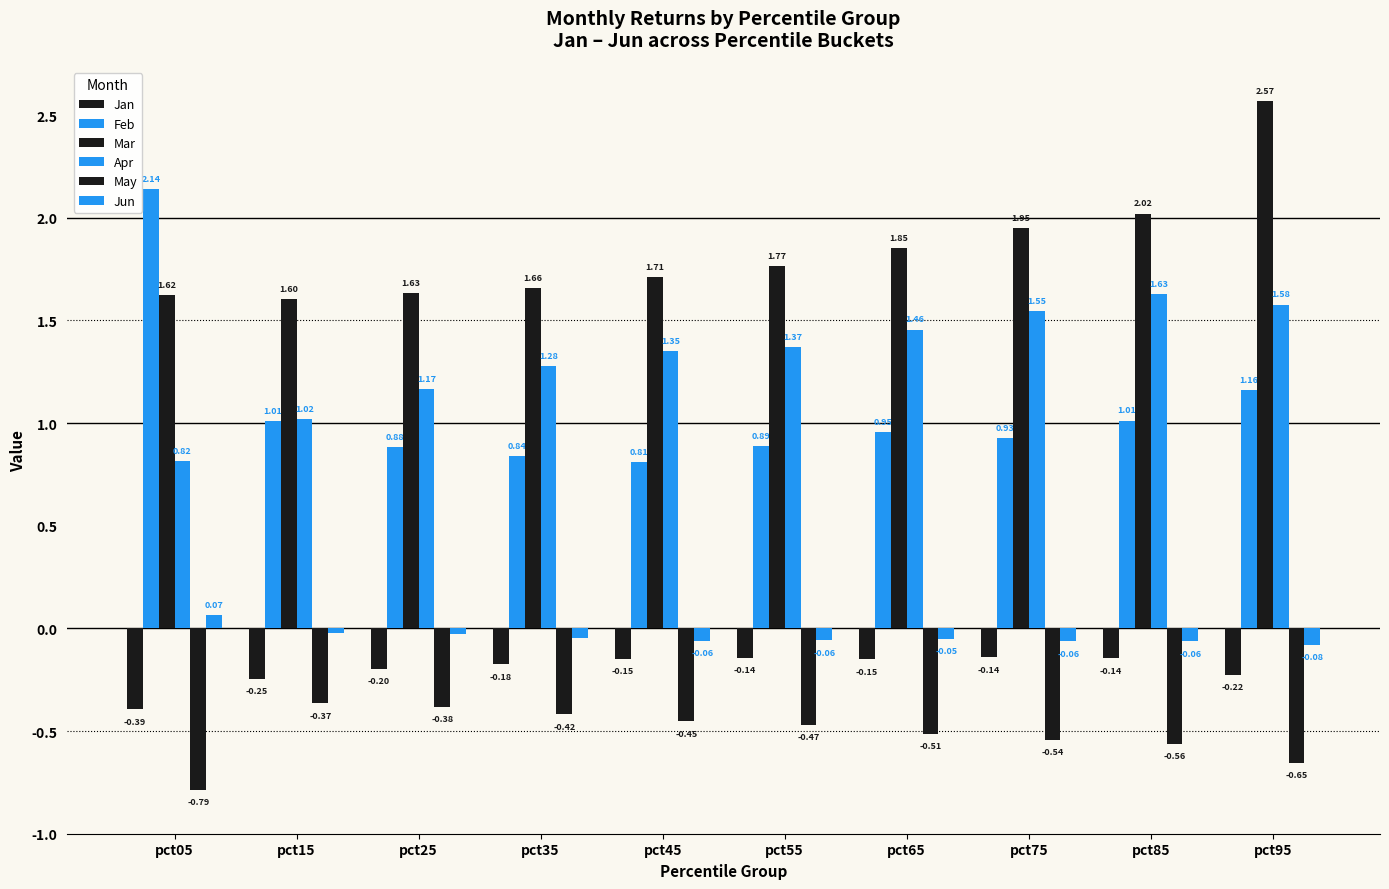

How many data points in Jun are above 0?

1